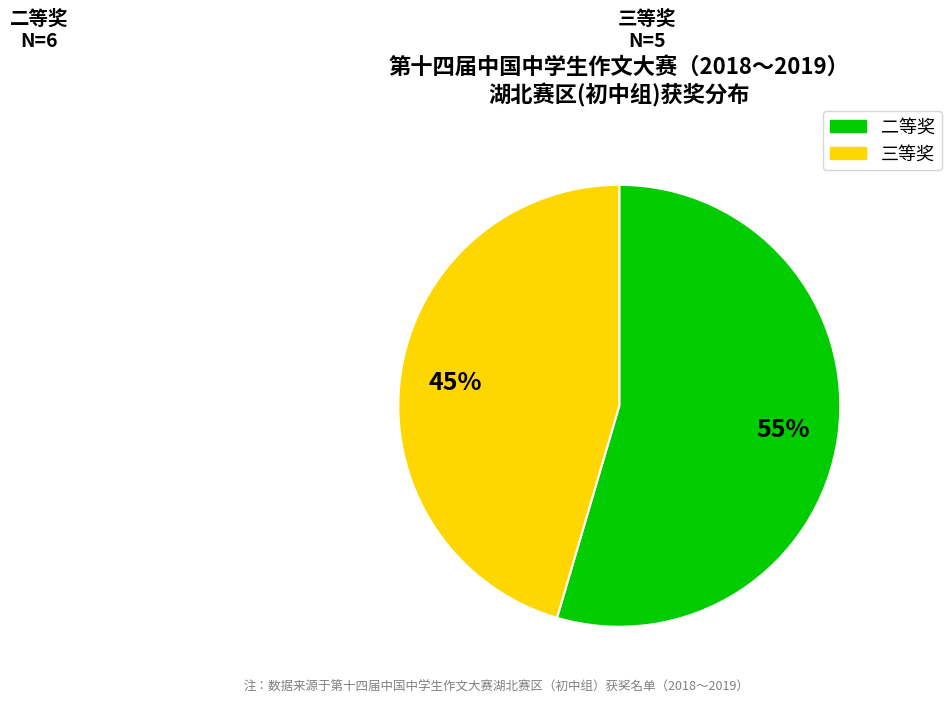

Is it true that 三等奖 is 32% of the pie?

False